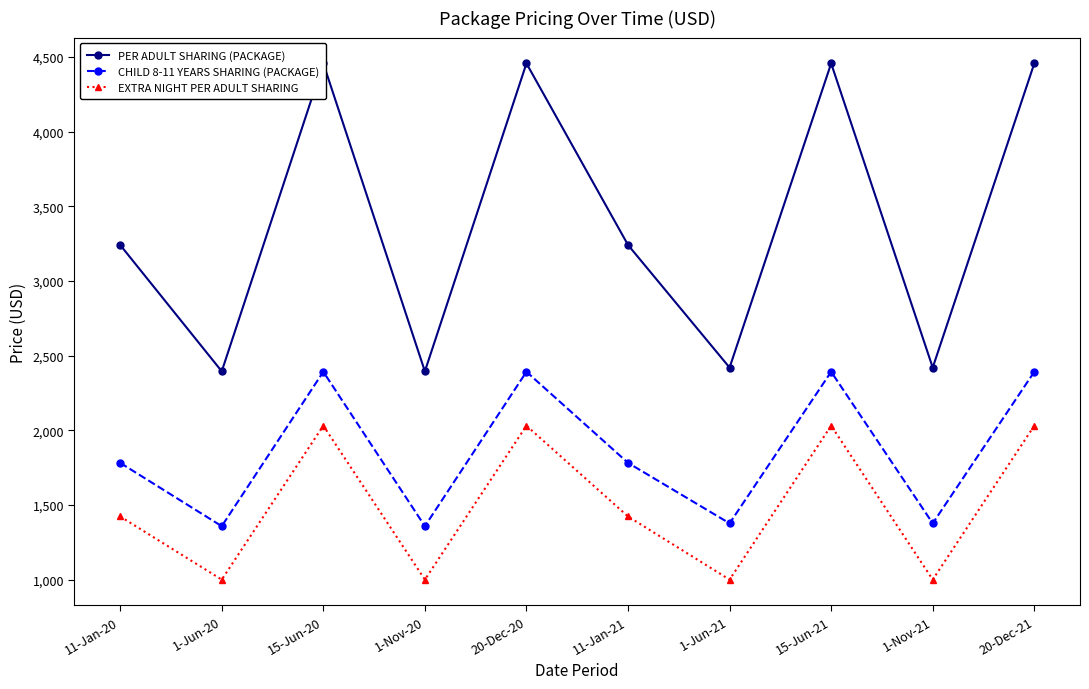

Reading right to left, extract all data points from this chart.

PER ADULT SHARING (PACKAGE): 20-Dec-21=4457	1-Nov-21=2420	15-Jun-21=4457	1-Jun-21=2420	11-Jan-21=3241	20-Dec-20=4457	1-Nov-20=2395	15-Jun-20=4457	1-Jun-20=2395	11-Jan-20=3241
CHILD 8-11 YEARS SHARING (PACKAGE): 20-Dec-21=2392	1-Nov-21=1377	15-Jun-21=2392	1-Jun-21=1377	11-Jan-21=1782	20-Dec-20=2392	1-Nov-20=1358	15-Jun-20=2392	1-Jun-20=1358	11-Jan-20=1782
EXTRA NIGHT PER ADULT SHARING: 20-Dec-21=2031	1-Nov-21=1000	15-Jun-21=2031	1-Jun-21=1000	11-Jan-21=1423	20-Dec-20=2031	1-Nov-20=1000	15-Jun-20=2031	1-Jun-20=1000	11-Jan-20=1423